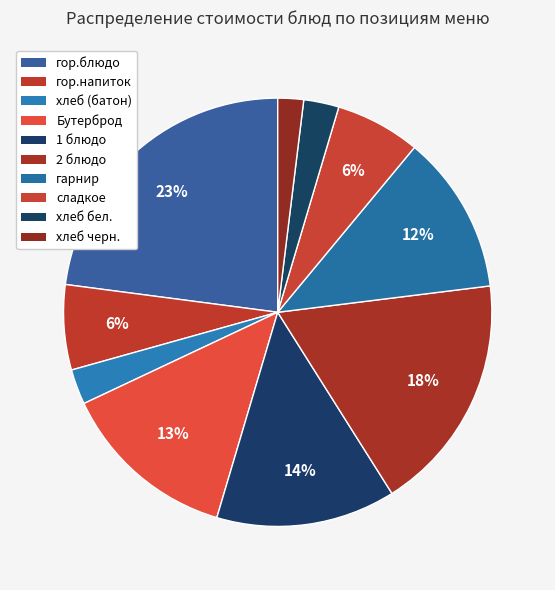

Is there a majority slice in this chart?

No